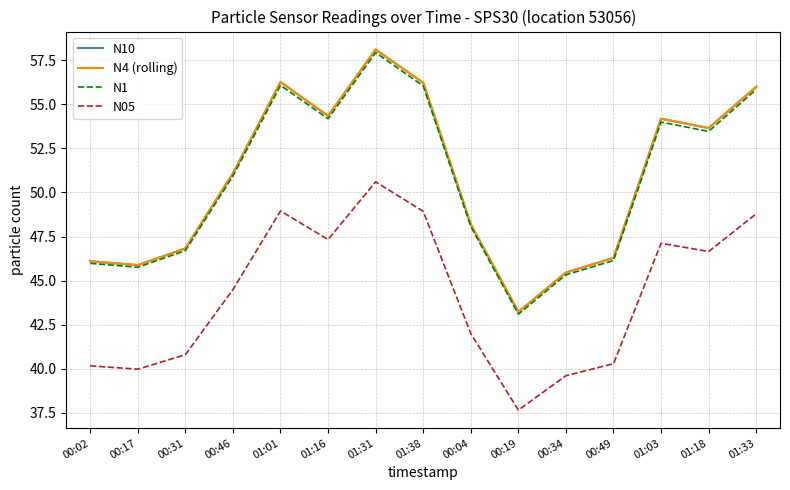

Is it true that N05 equals 49.0 at 01:01?

True